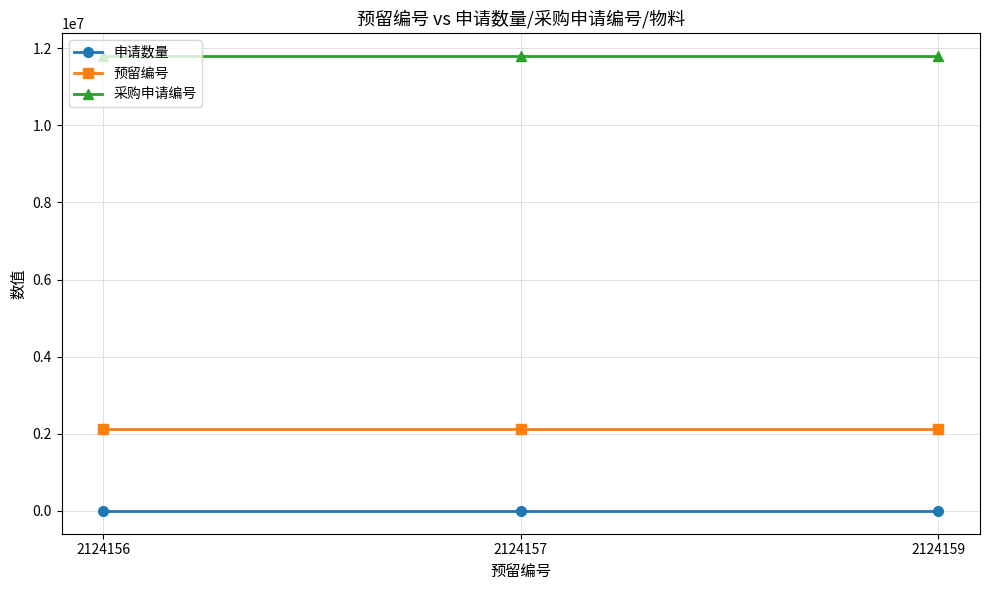

Rank the series by their average value, from lowest to highest.

申请数量, 预留编号, 采购申请编号